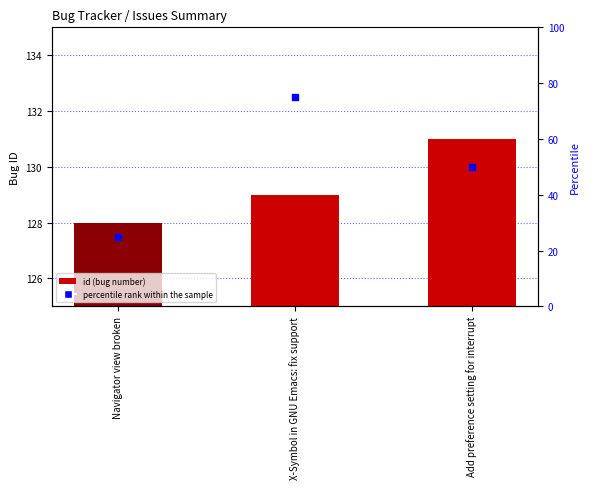

Is the value of id (bug number) at X-Symbol in GNU Emacs: fix support greater than the value of percentile rank within the sample at X-Symbol in GNU Emacs: fix support?

Yes